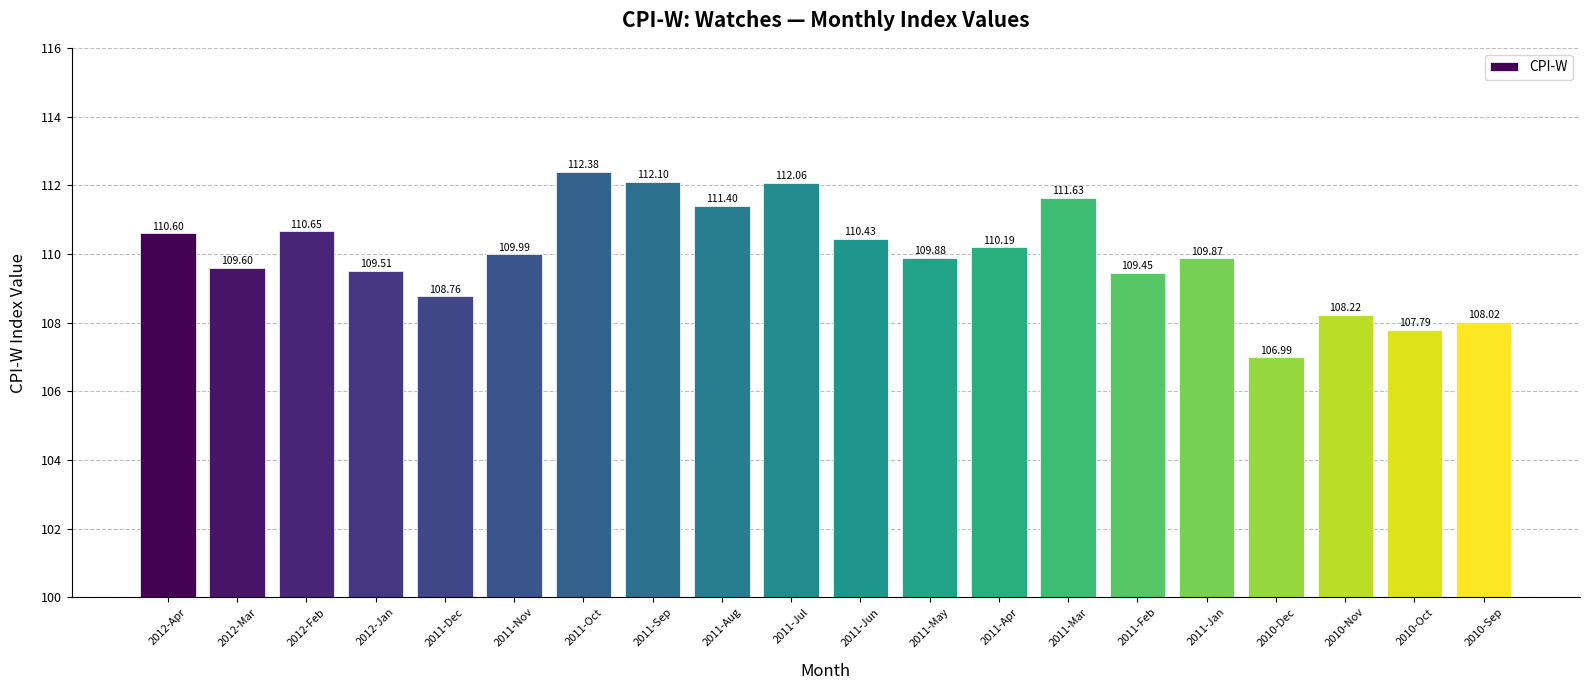

Are the bars horizontal?

No